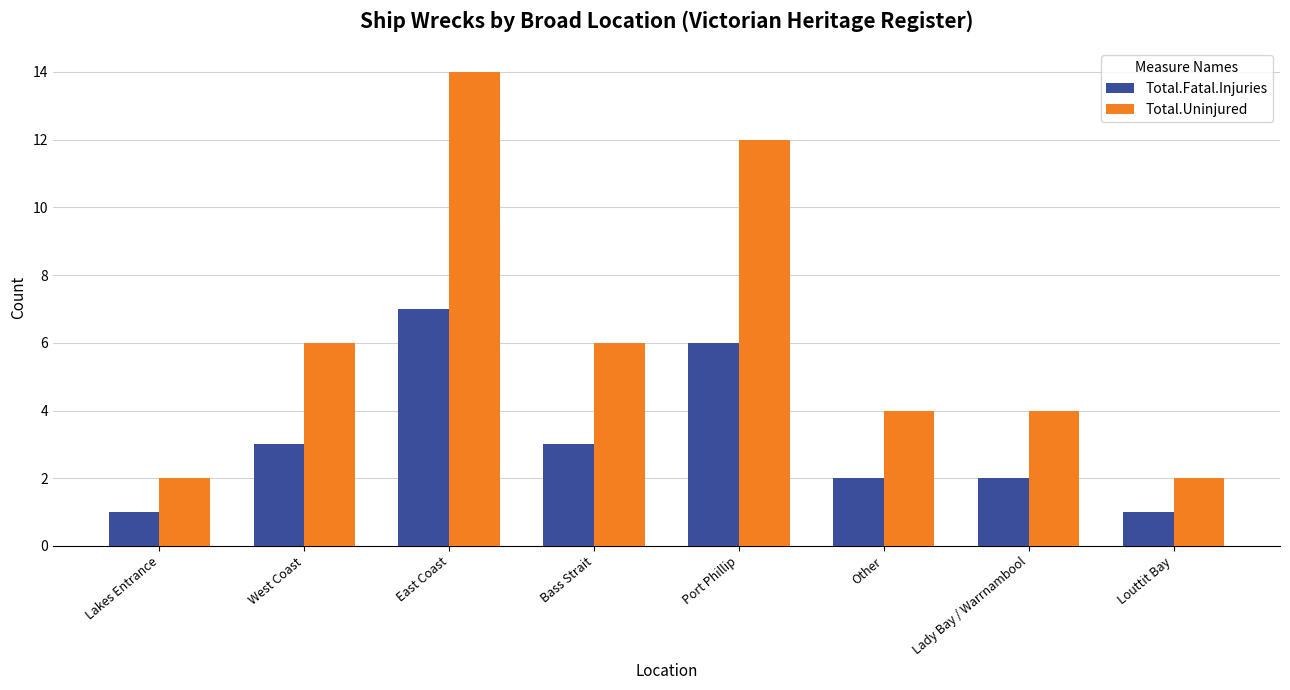

Reading left to right, transcribe all the data shown in this chart.

Total.Fatal.Injuries: 1	3	7	3	6	2	2	1
Total.Uninjured: 2	6	14	6	12	4	4	2